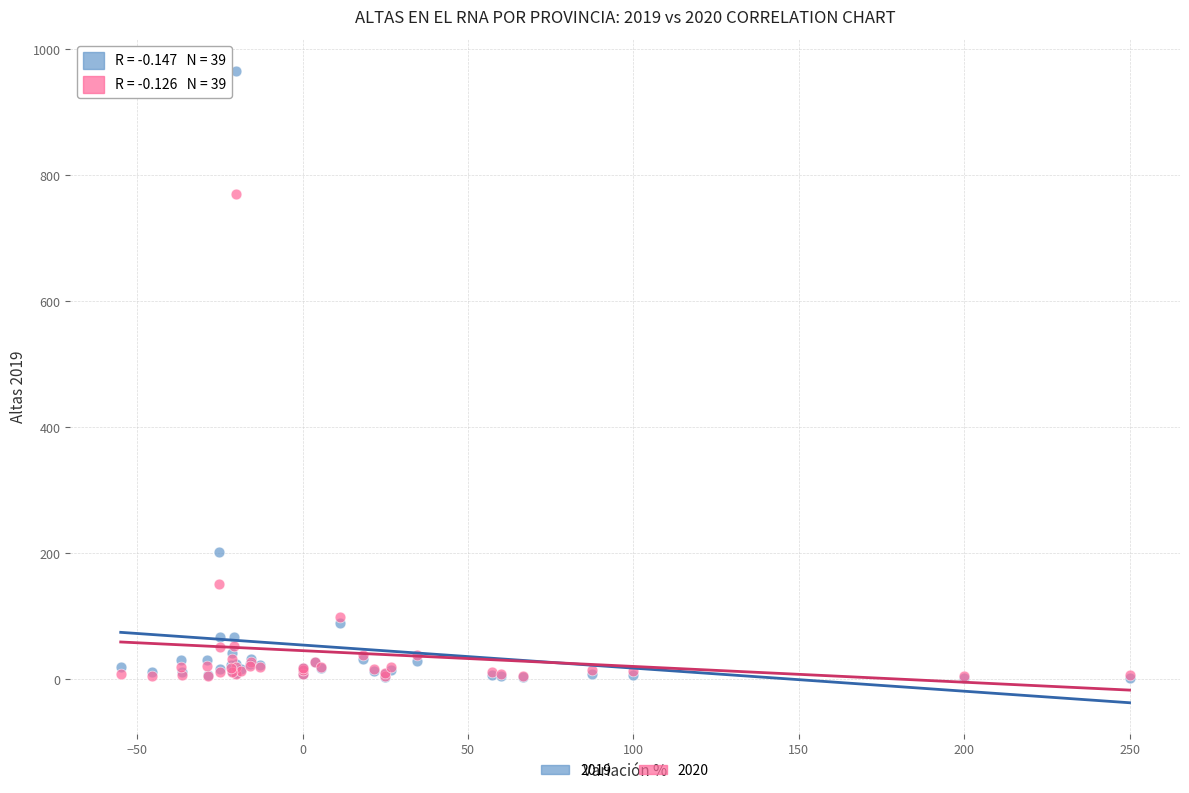

What are all the series names shown in the legend?

2019, 2020